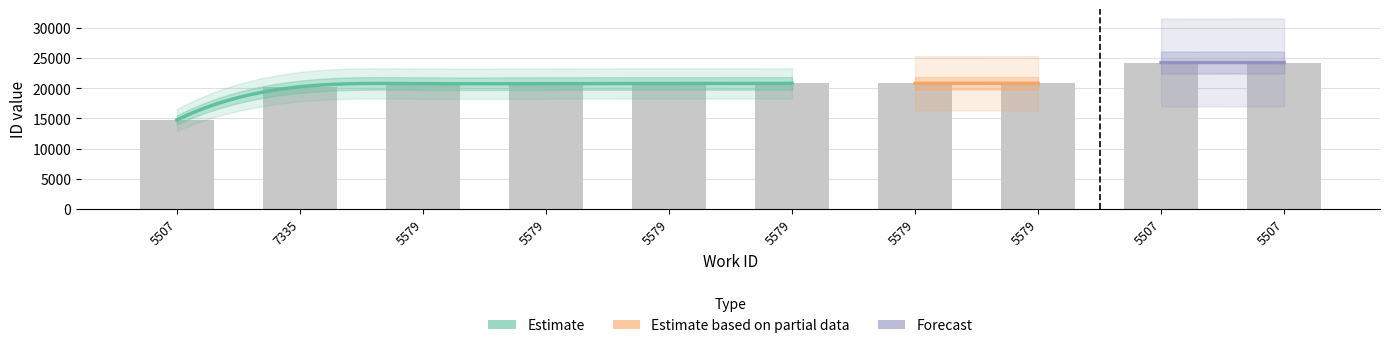

What is the minimum value shown in the chart?

14754